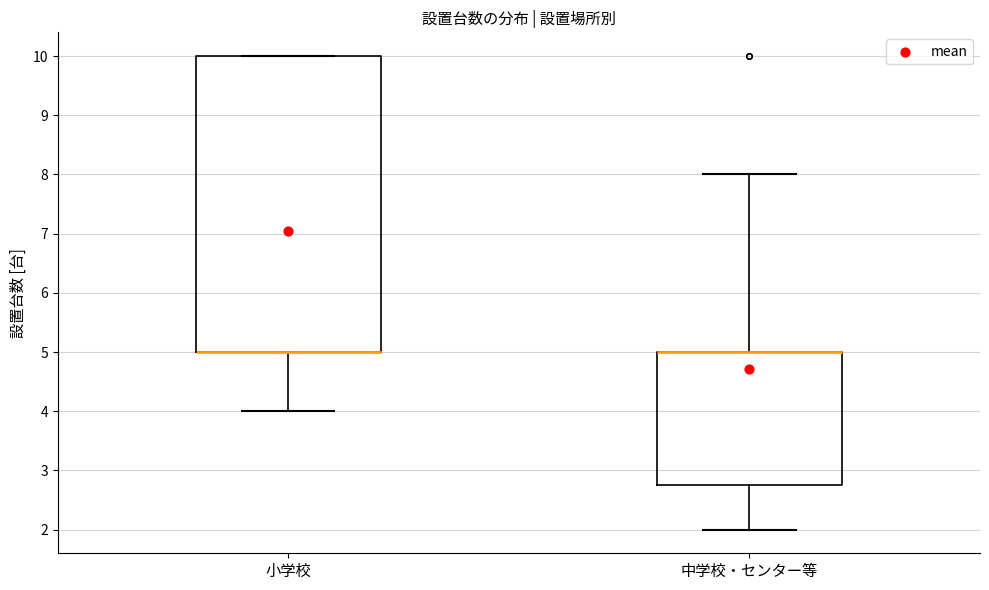

Where is the lower edge of the box for 中学校・センター等 on the y-axis? The values are not printed on the chart, so give them approximately, as read against the axis.

2.8